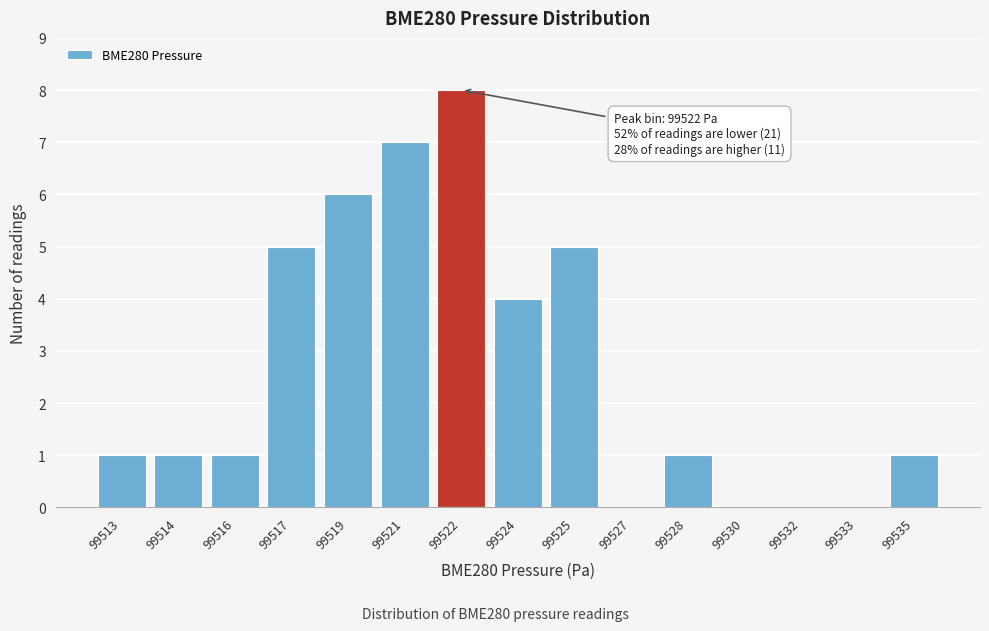

Reading left to right, transcribe all the data shown in this chart.

99513=1	99514=1	99516=1	99517=5	99519=6	99521=7	99522=8	99524=4	99525=5	99527=0	99528=1	99530=0	99532=0	99533=0	99535=1